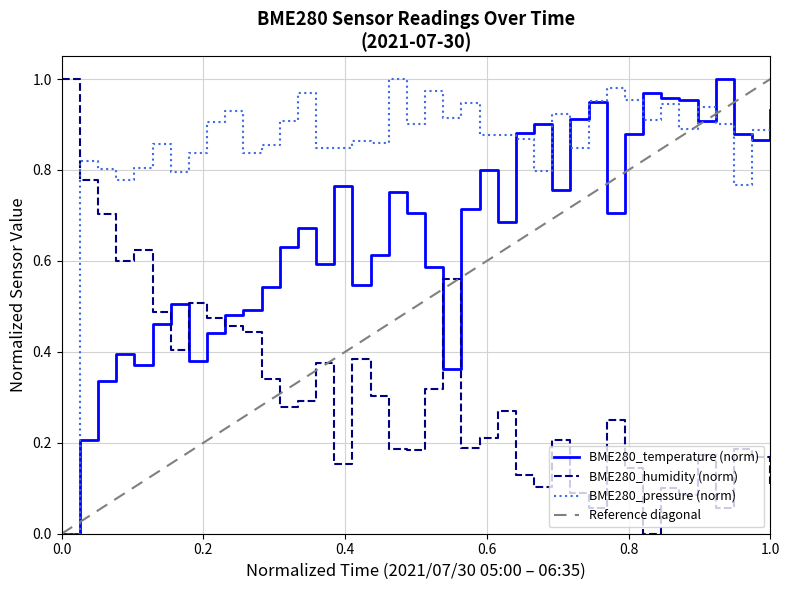

At which category does BME280_pressure reach its first local peak?

05:03